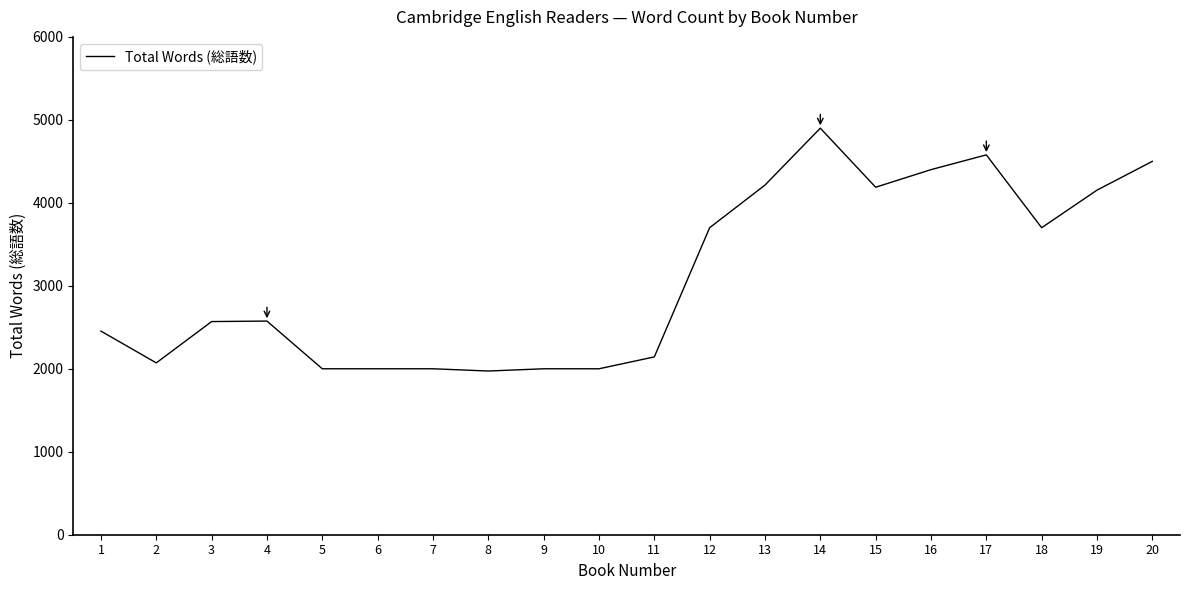

The value at 9 is 3428. True or false?

False